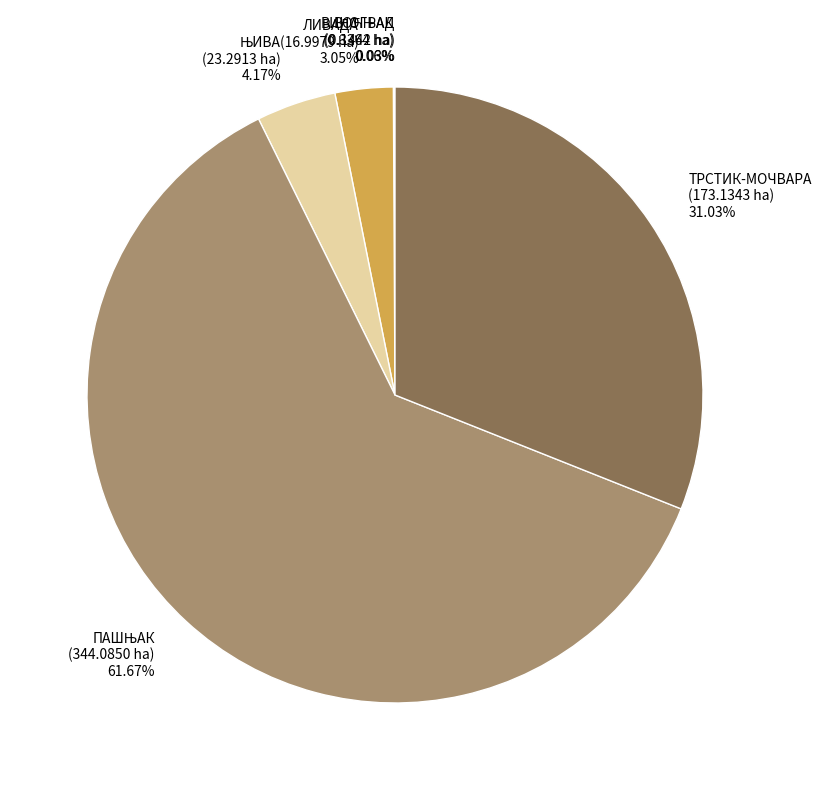

Is there a majority slice in this chart?

Yes